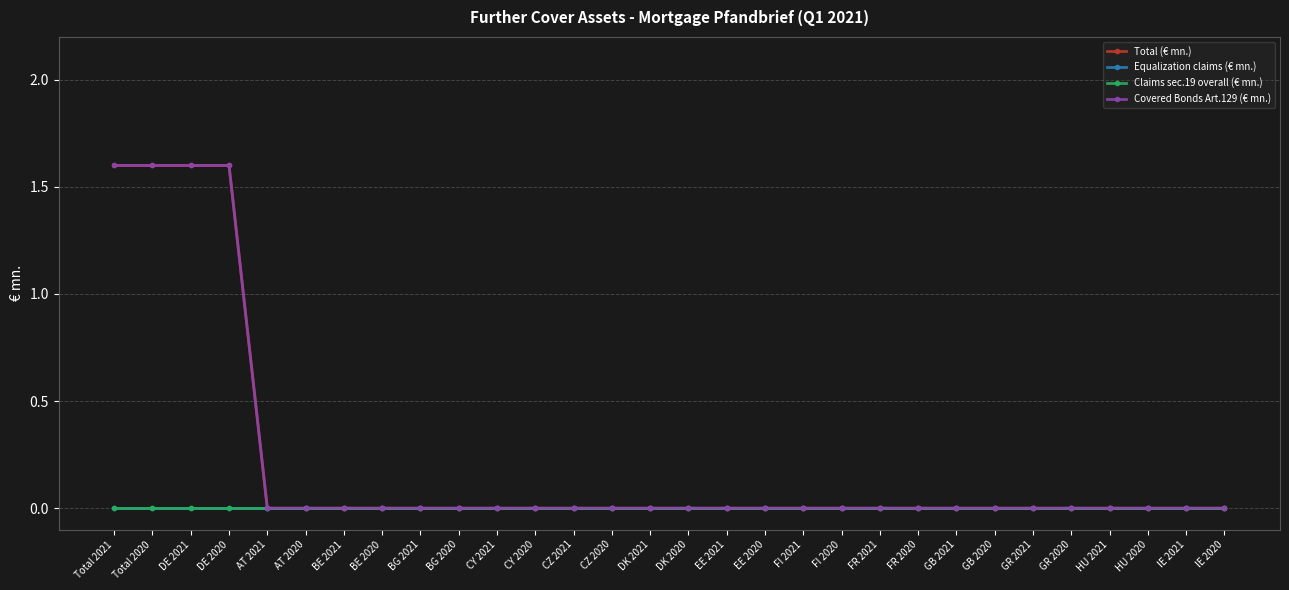

Is this an area chart (filled region under the line)?

No